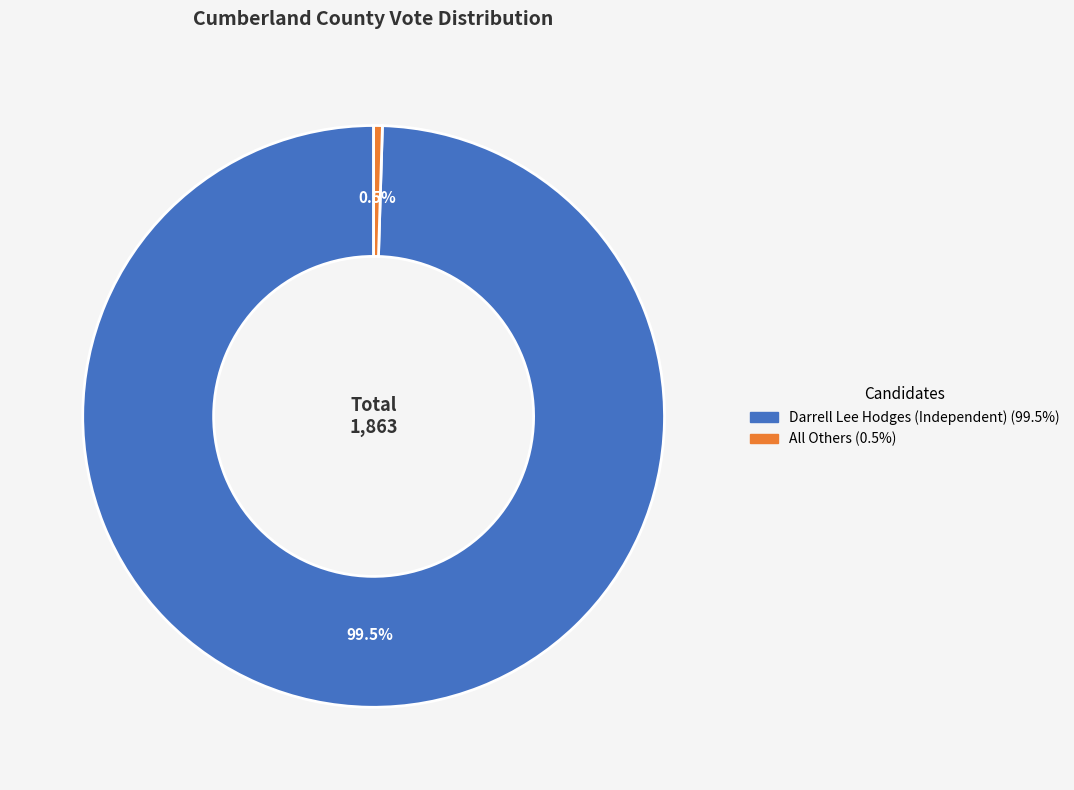

To the nearest percent, what is the average slice percentage?

50%